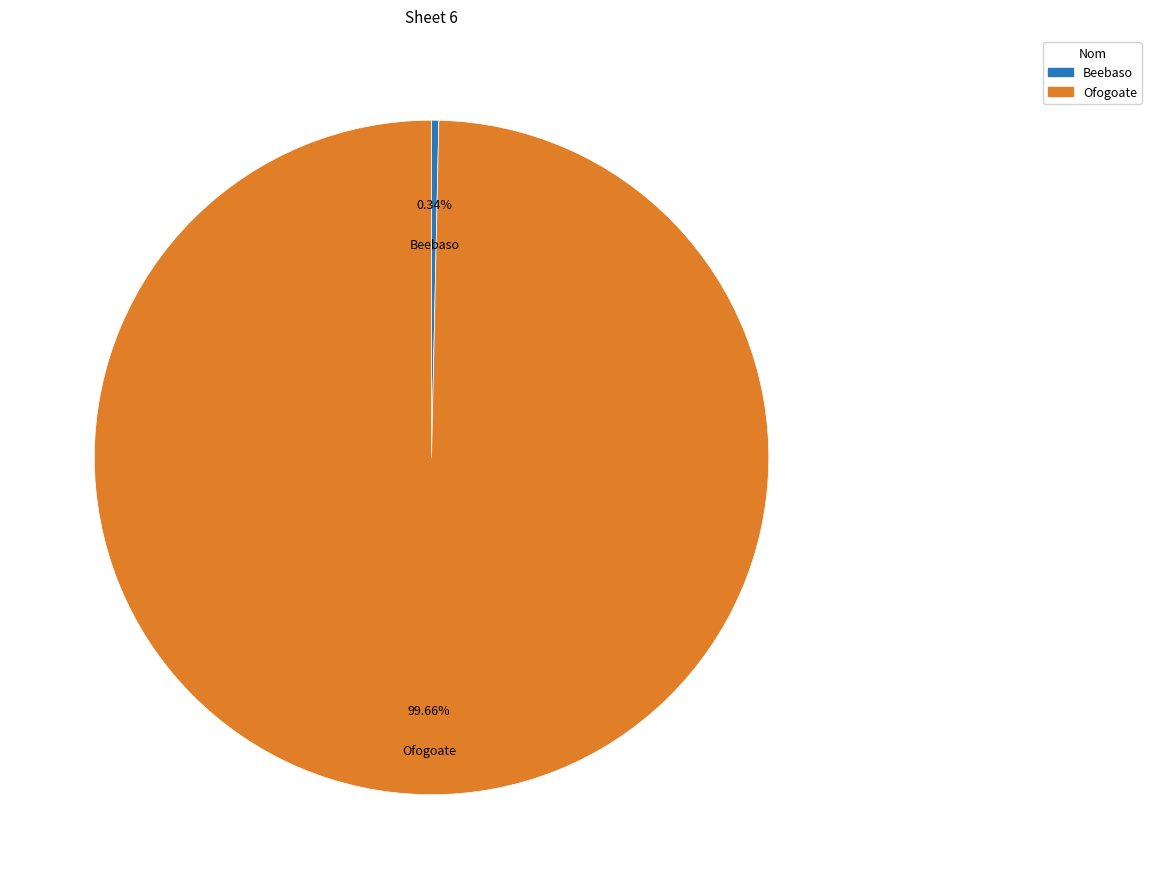

What percentage do Beebaso and Ofogoate together represent?

100.0%